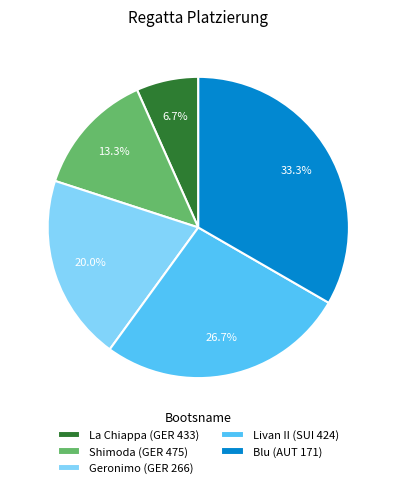

Which slice is the smallest?

La Chiappa (GER 433)